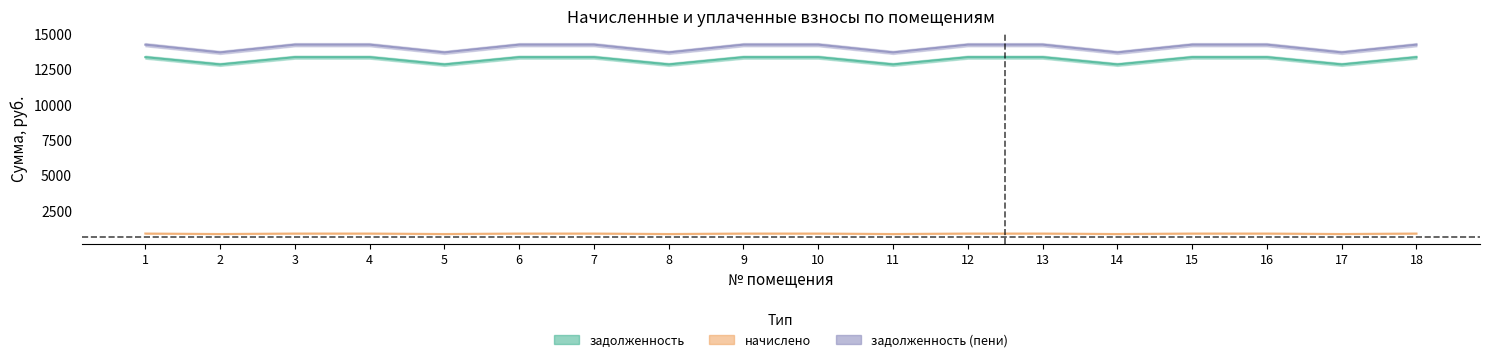

What is the value of the задолженность (пени) point at the 3rd from the left?

14238.1